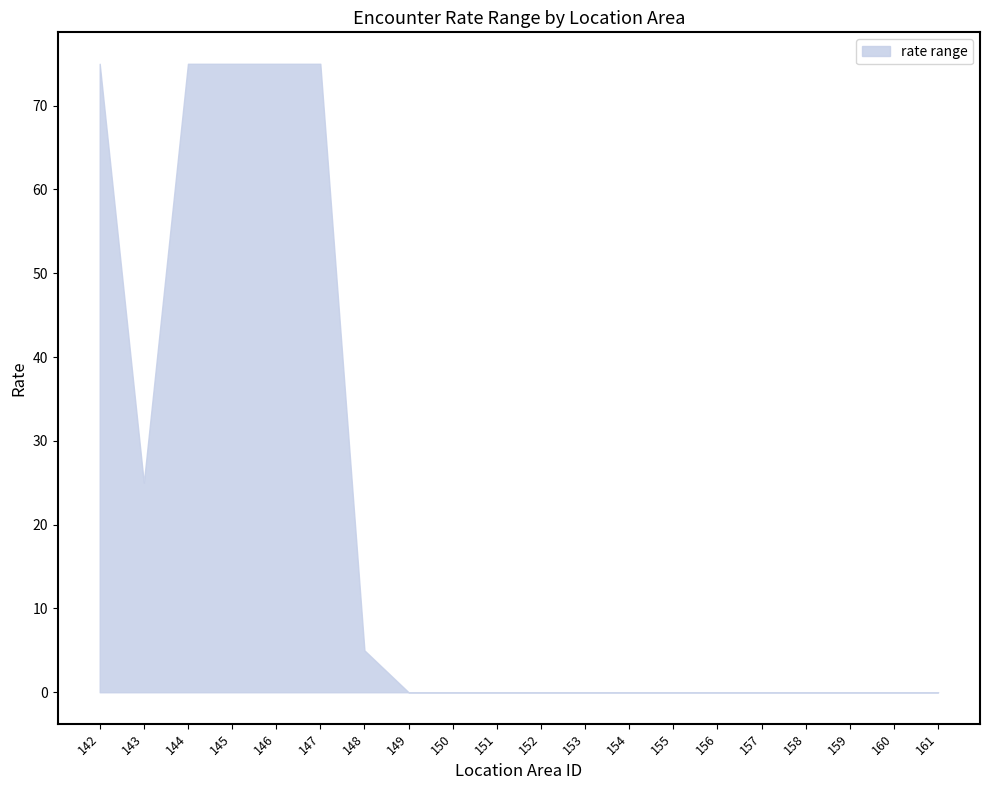

Which has a higher value, 144 or 152?

144